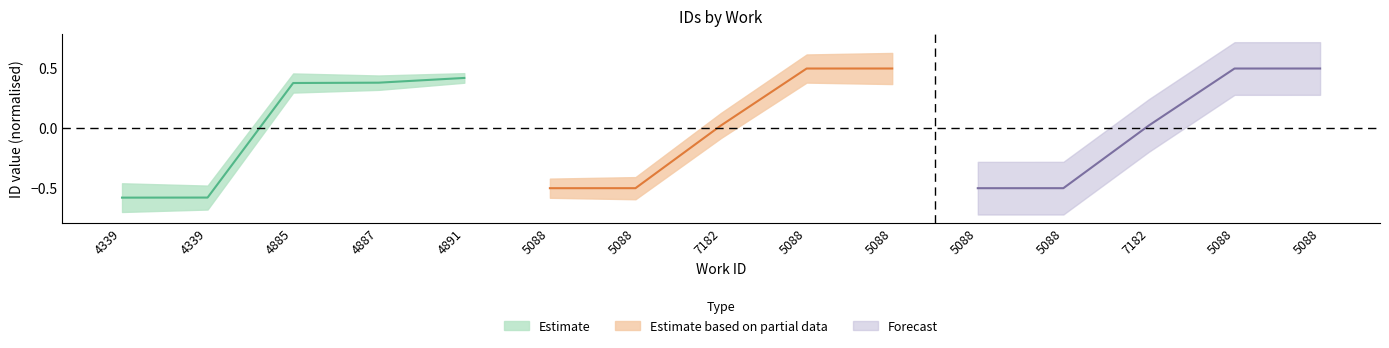

Where does the Estimate series first go above 0?

4885